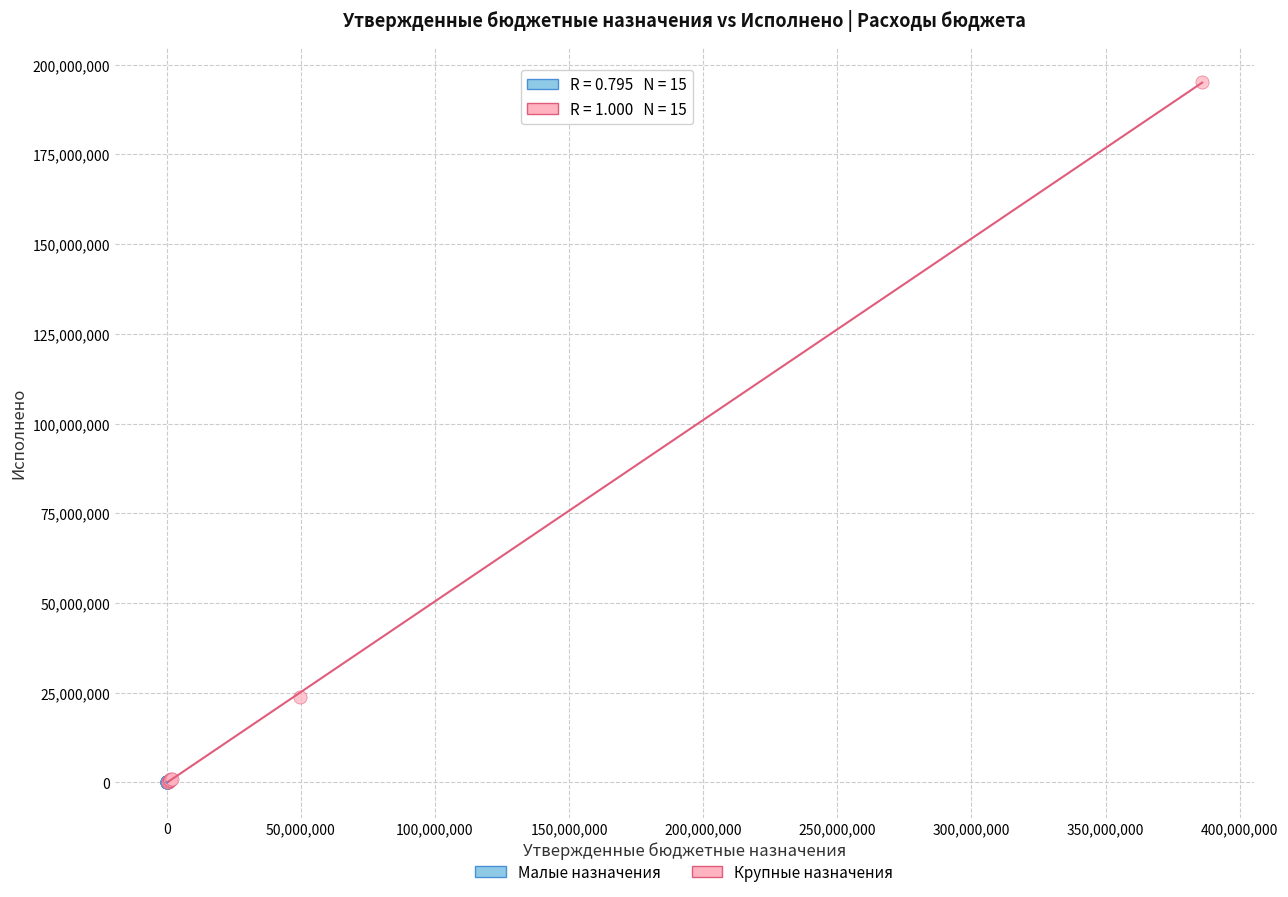

Which series contains the highest Y value?

Крупные назначения